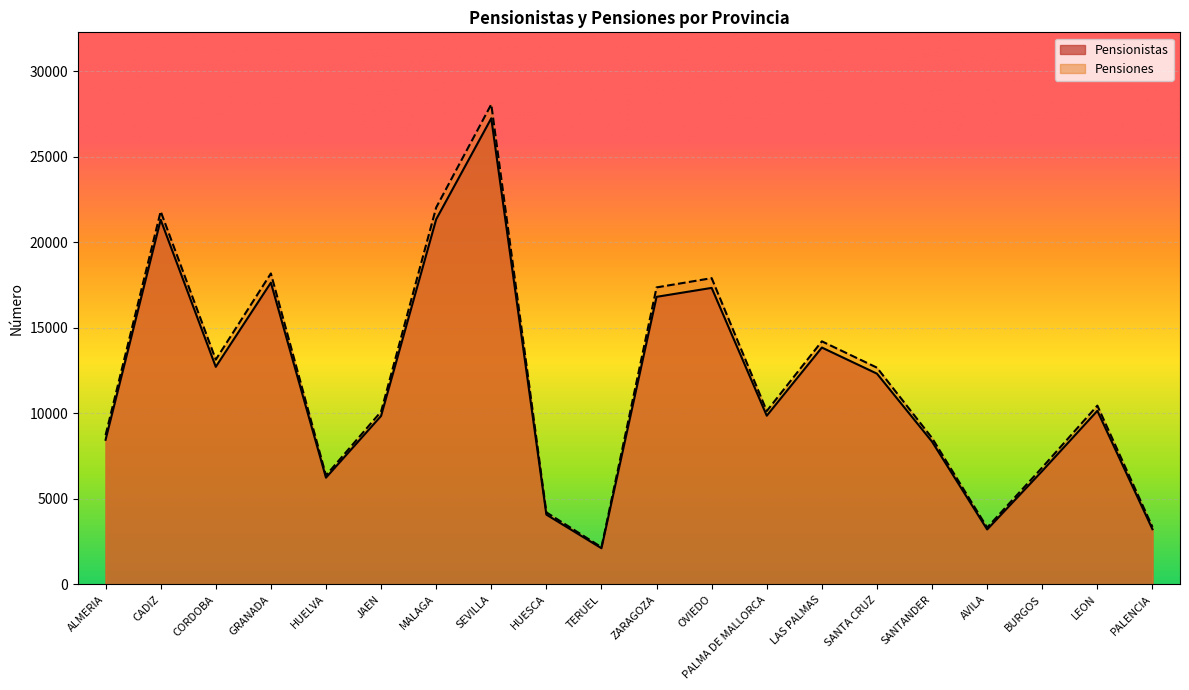

What is the greatest value displayed?

28066